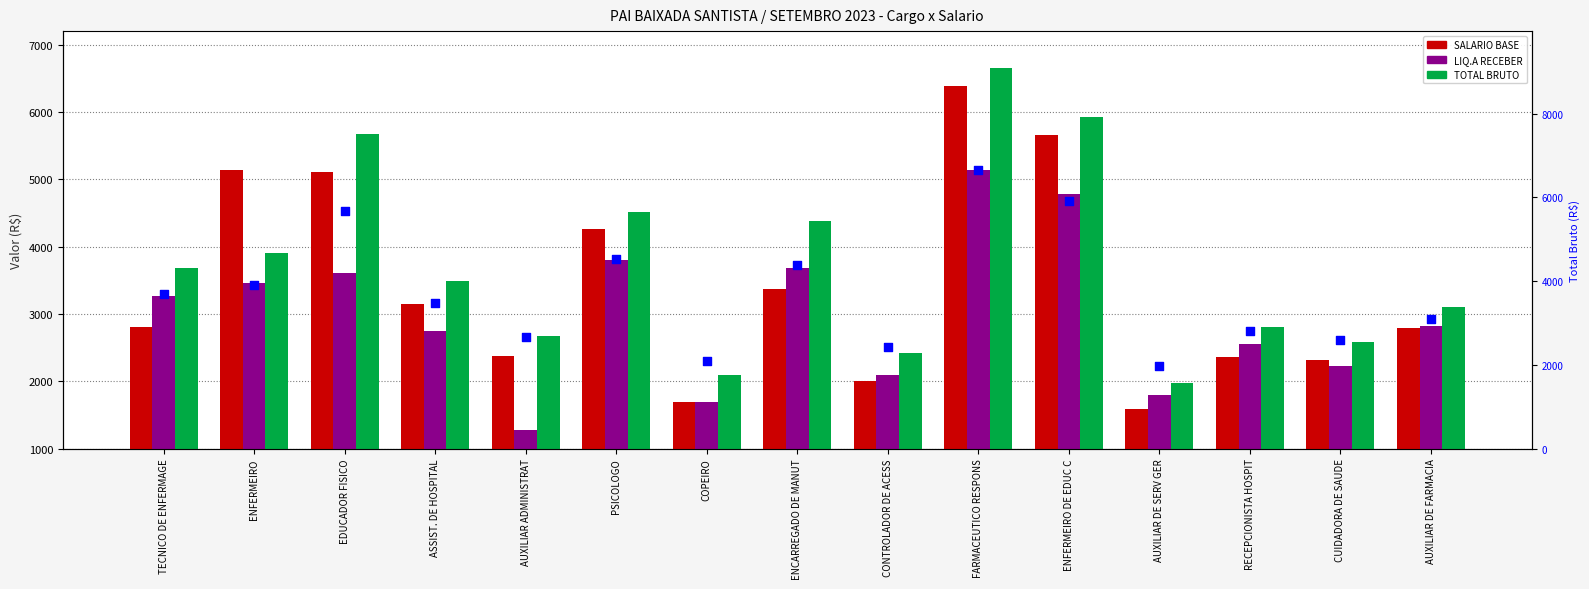

Which series contains the lowest Y value?

LIQ.A RECEBER